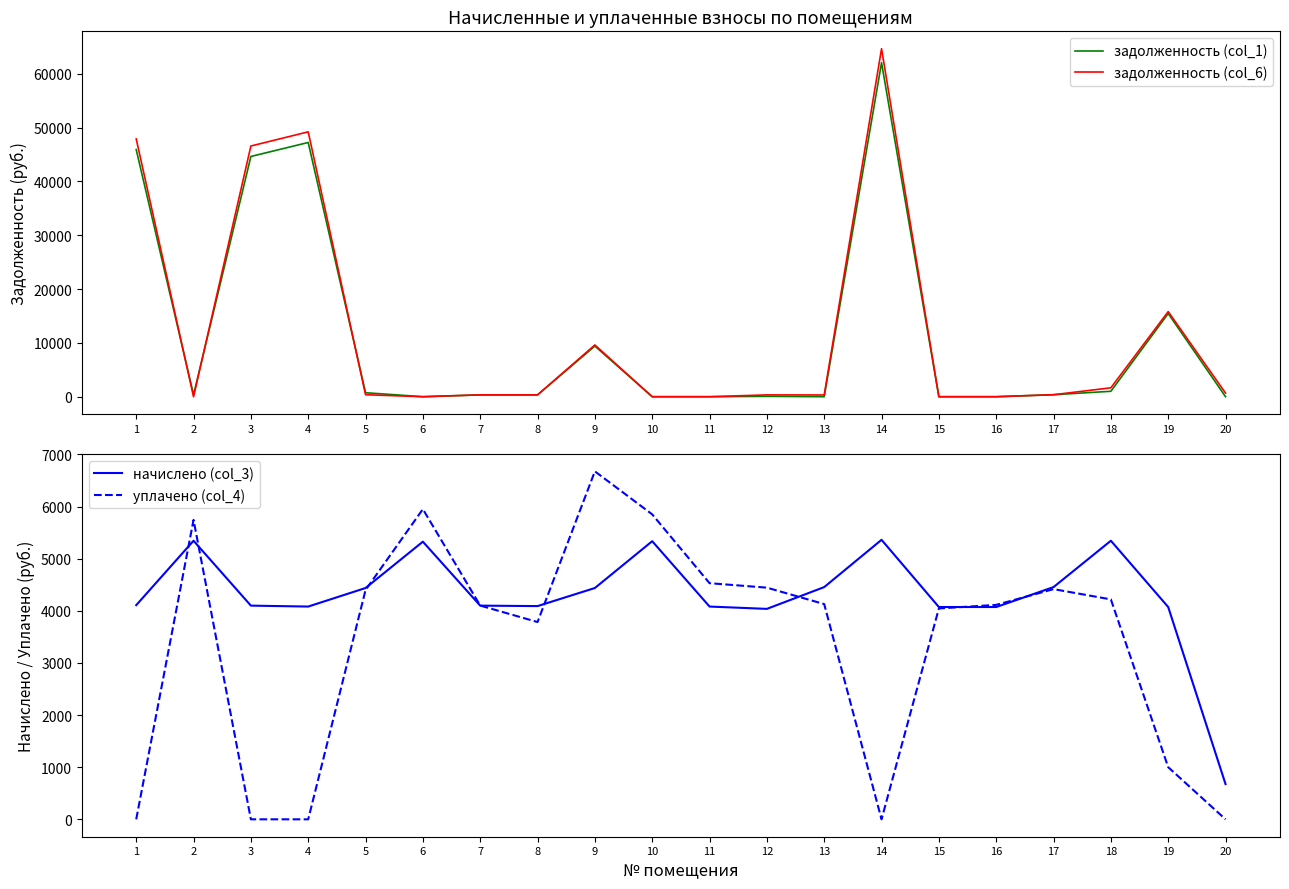

True or false: задолженность (col_6) has more than 1 interior local peaks.

True